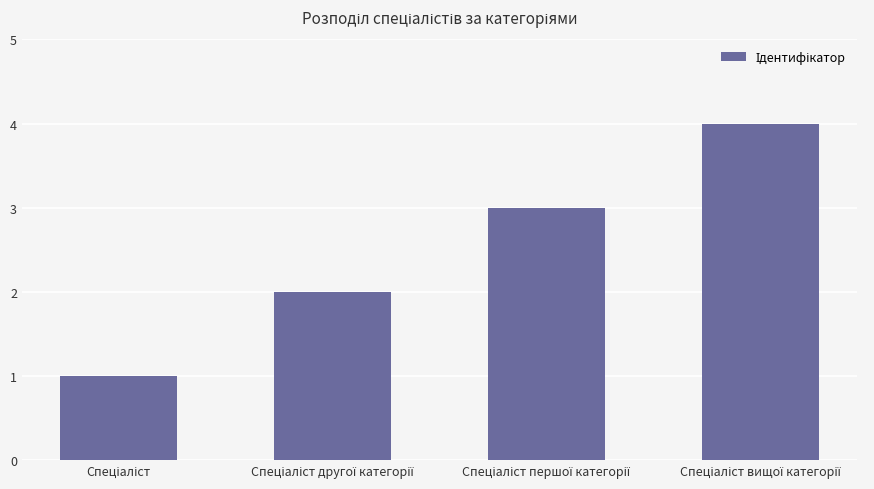

What is the greatest value displayed?

4